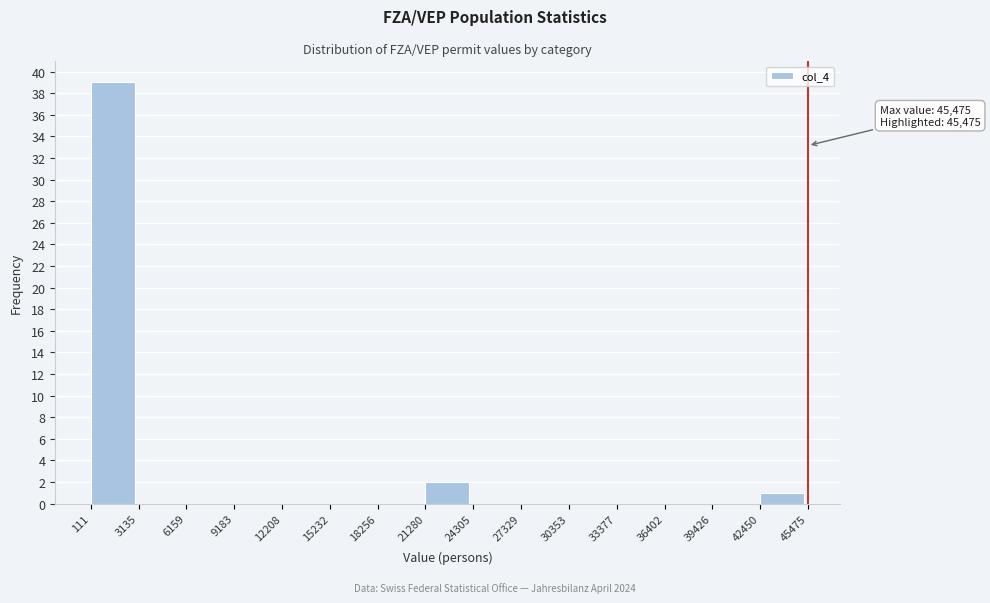

Over which range of the x-axis is the bar tallest?

111 to 3135